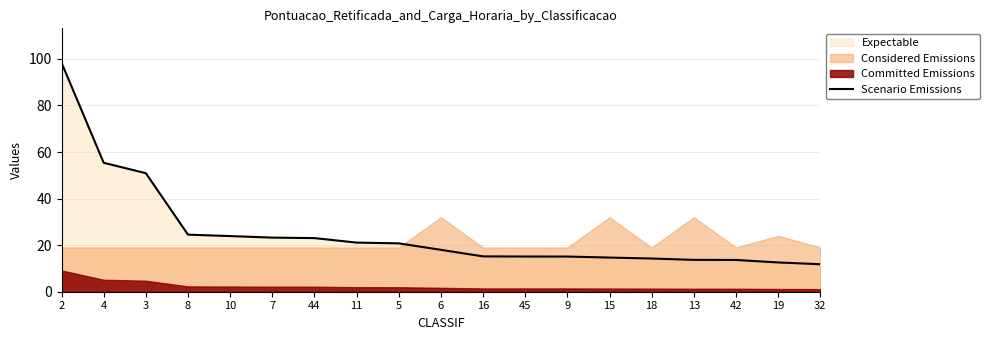

List the labels in order of value, largest first.

2, 4, 3, 8, 10, 7, 44, 11, 5, 6, 16, 45, 9, 15, 18, 13, 42, 19, 32